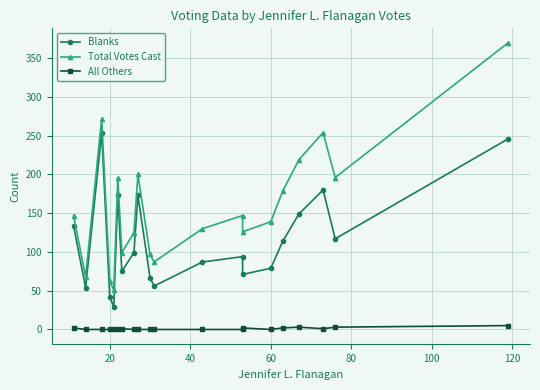

True or false: Blanks has a value of 39 at 10.

False